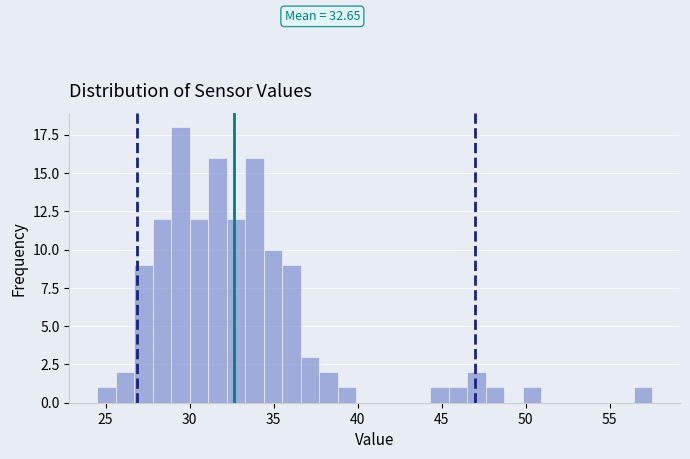

Around what value on the x-axis is the tallest bar? Give the approximate position of its centre, as read against the axis.

29.5